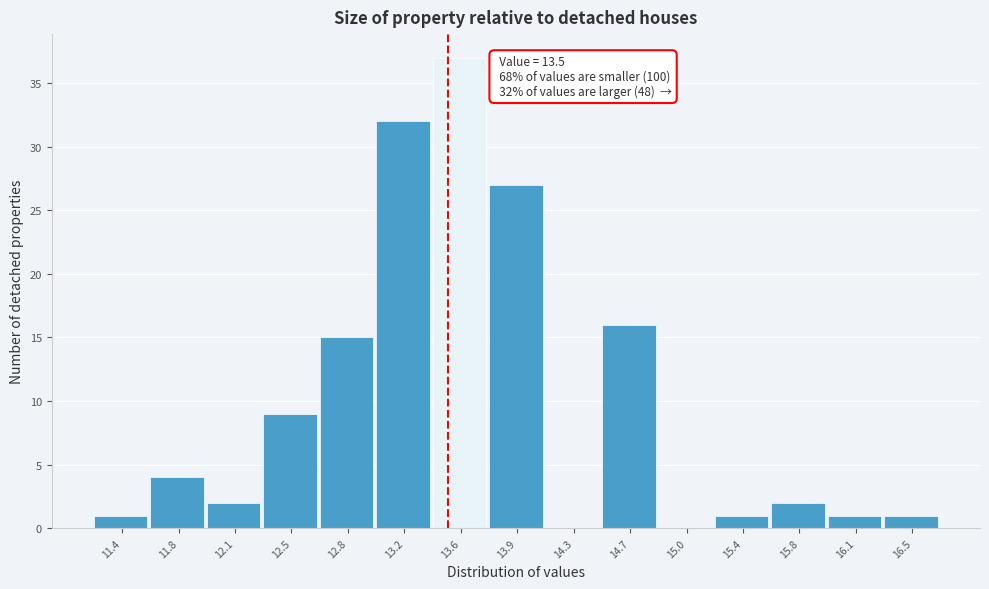

Which range on the x-axis has the tallest bar?

13.40 to 13.75